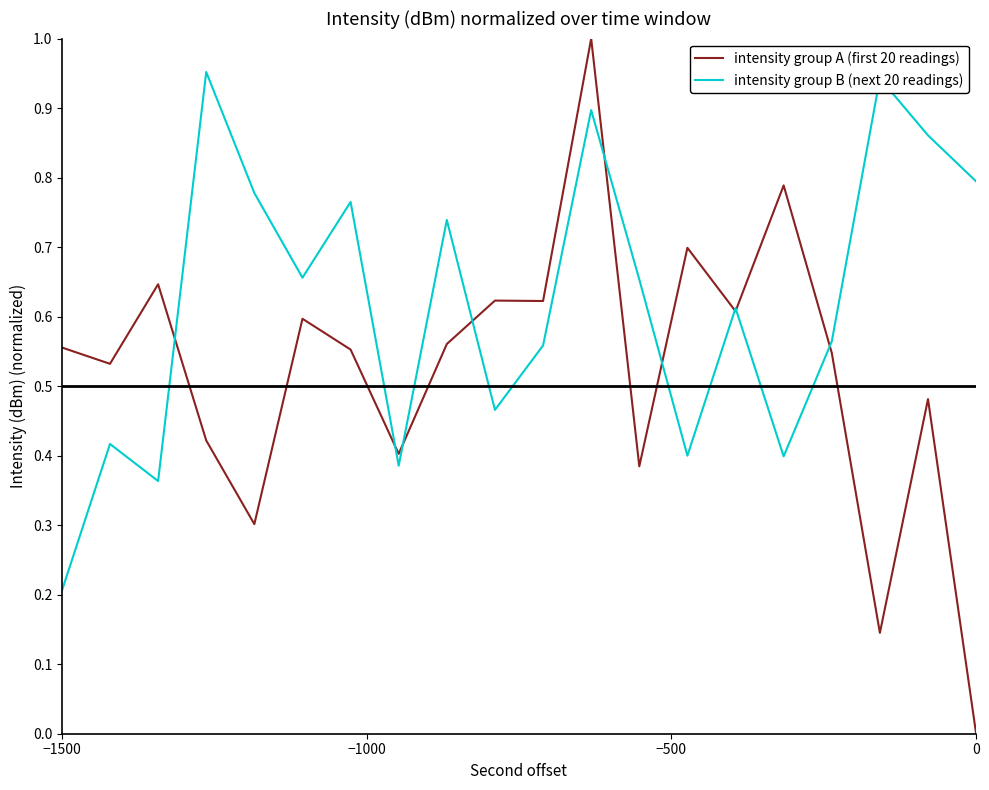

Rank the series by their maximum value, from lowest to highest.

intensity group B (next 20 readings), intensity group A (first 20 readings)